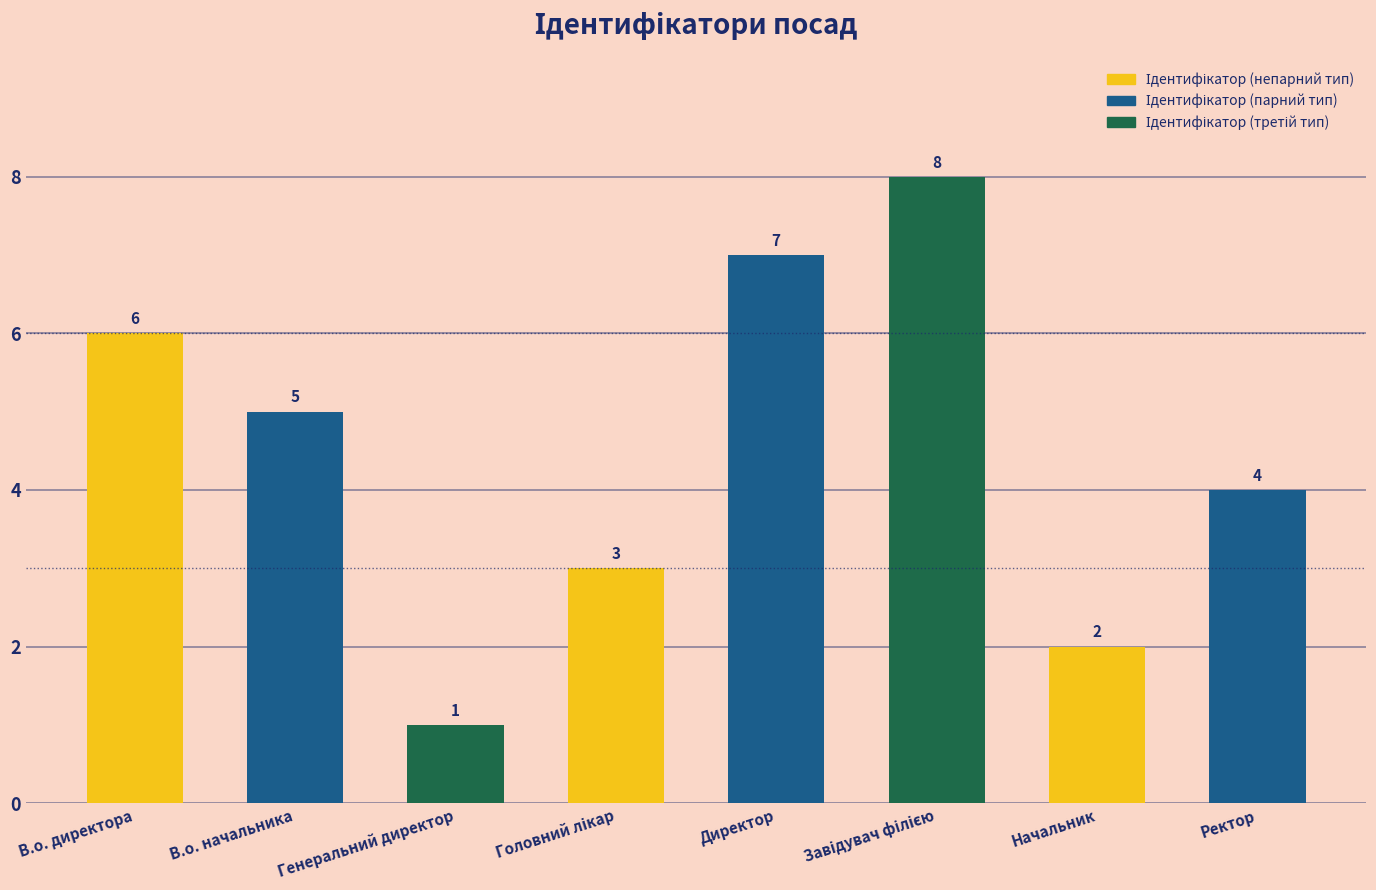

Does the chart contain any negative values?

No